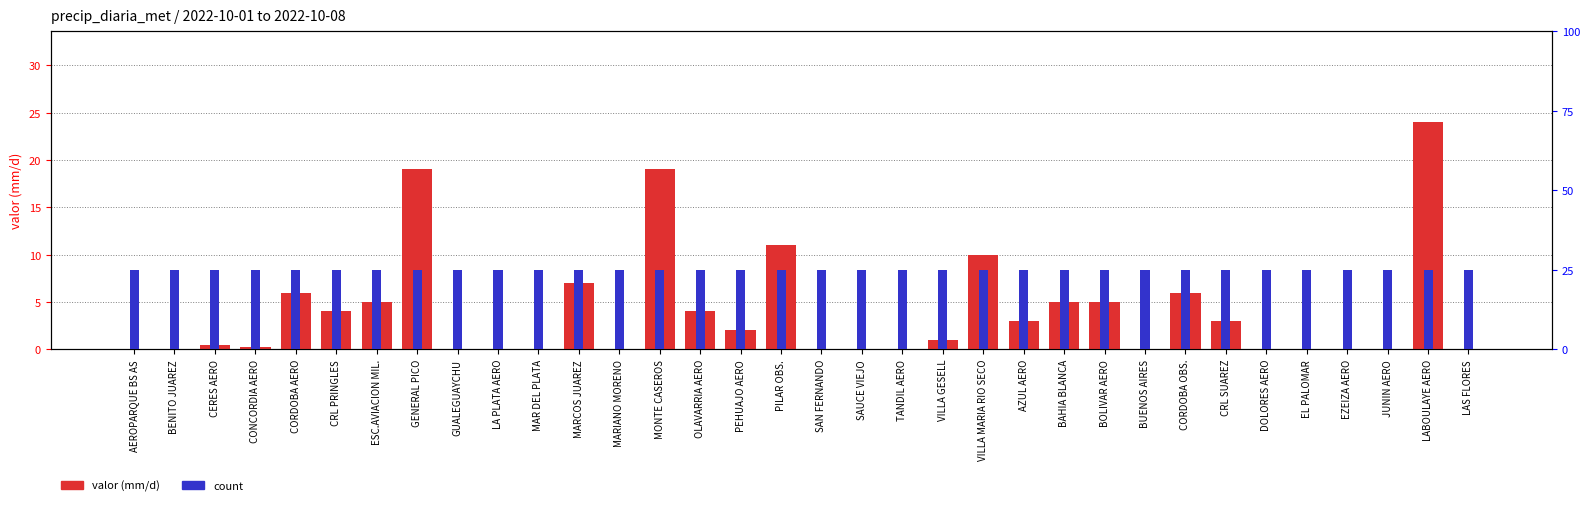

Which has a higher value, BOLIVAR AERO or LABOULAYE AERO?

LABOULAYE AERO